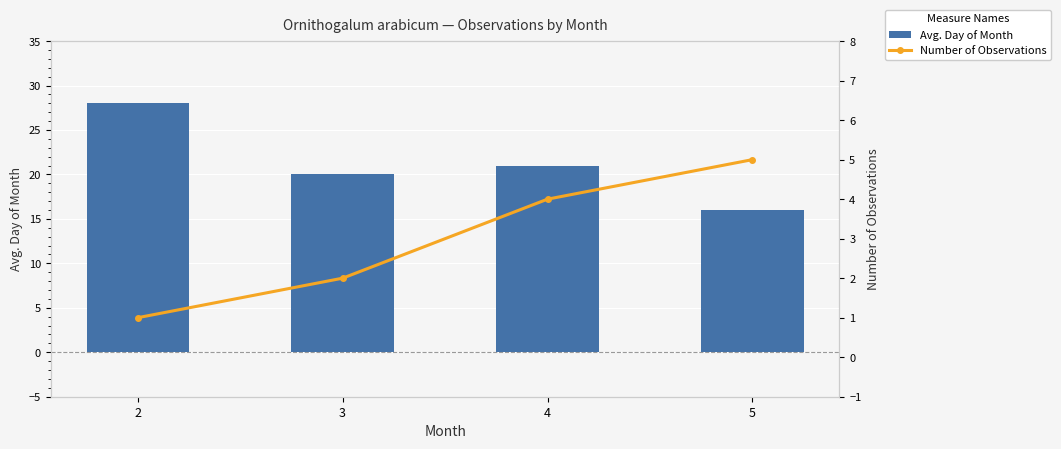

At which label is Avg. Day of Month closest to 22?

4